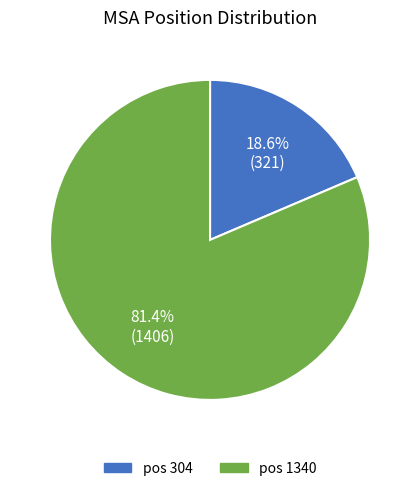

Does any single category account for the majority?

Yes